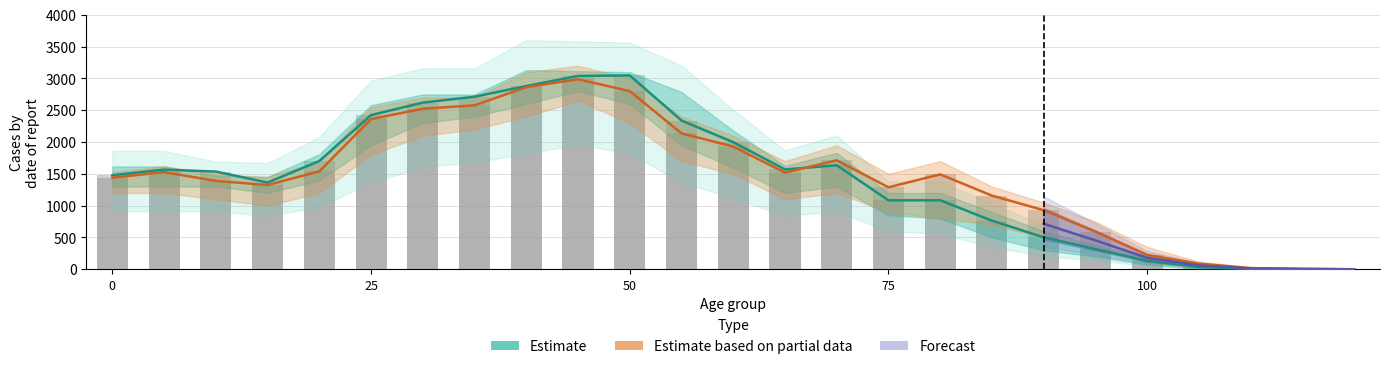

Is it true that female_upper equals 1520 at 65?

True